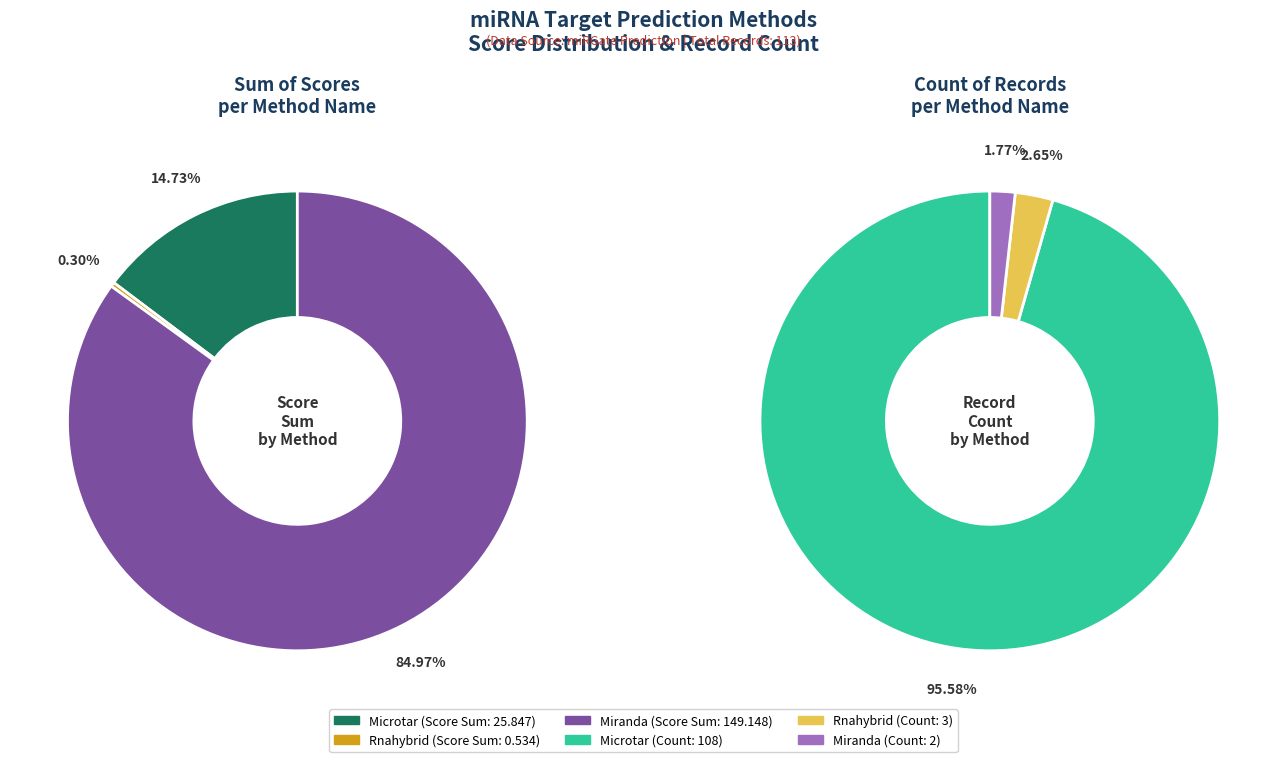

Which slice represents more than half of the pie?

Microtar